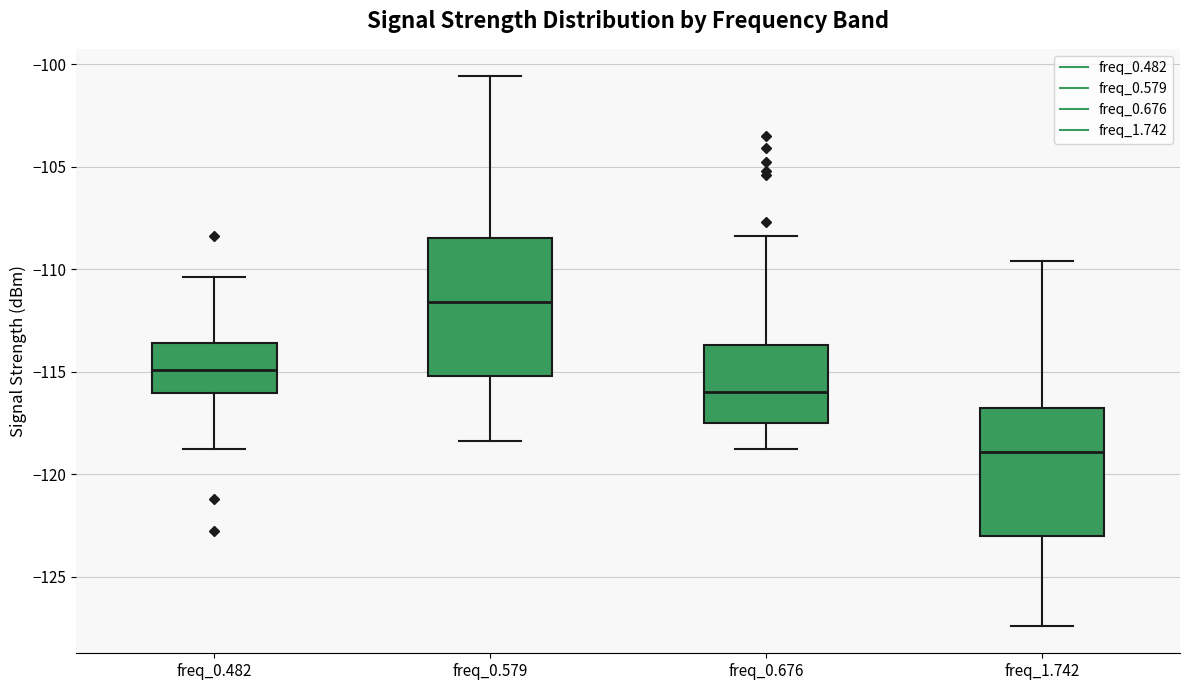

Reading left to right, transcribe this box plot: for each box, give where its median line is, the range the box spans, and where its two whiskers end, as read against the y-axis. The values are not printed on the chart, so give them approximately, as read against the axis.

freq_0.482: median -115.0, box -116.0 to -113.5, whiskers -119.0 to -110.5
freq_0.579: median -111.5, box -115.0 to -108.5, whiskers -118.5 to -100.5
freq_0.676: median -116.0, box -117.5 to -113.5, whiskers -119.0 to -108.5
freq_1.742: median -119.0, box -123.0 to -117.0, whiskers -127.5 to -109.5